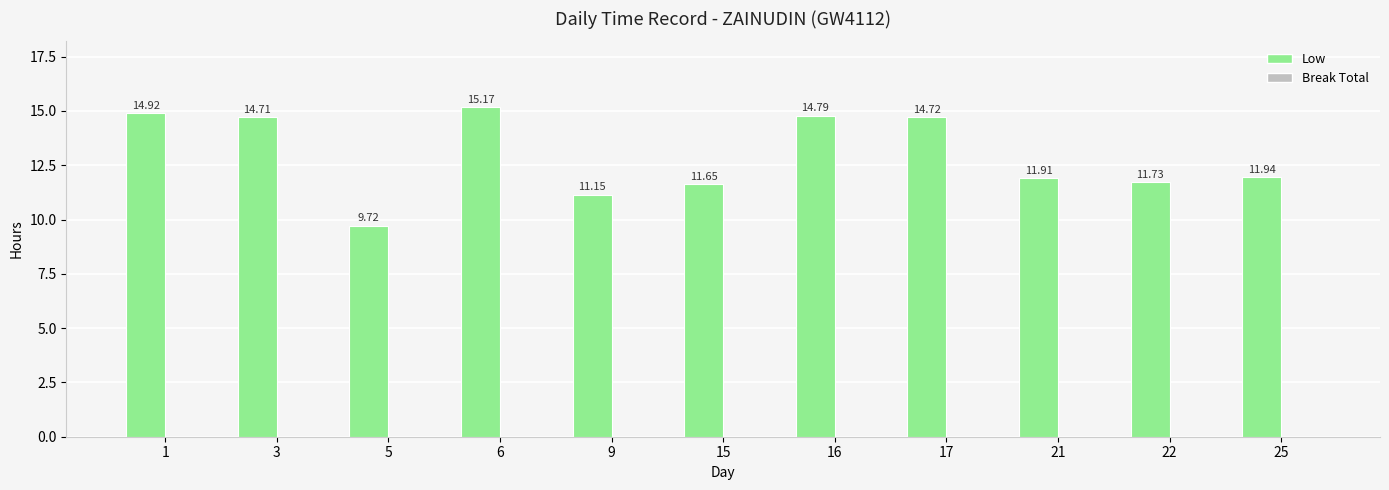

List the labels in order of value, largest first.

6, 1, 16, 17, 3, 25, 21, 22, 15, 9, 5